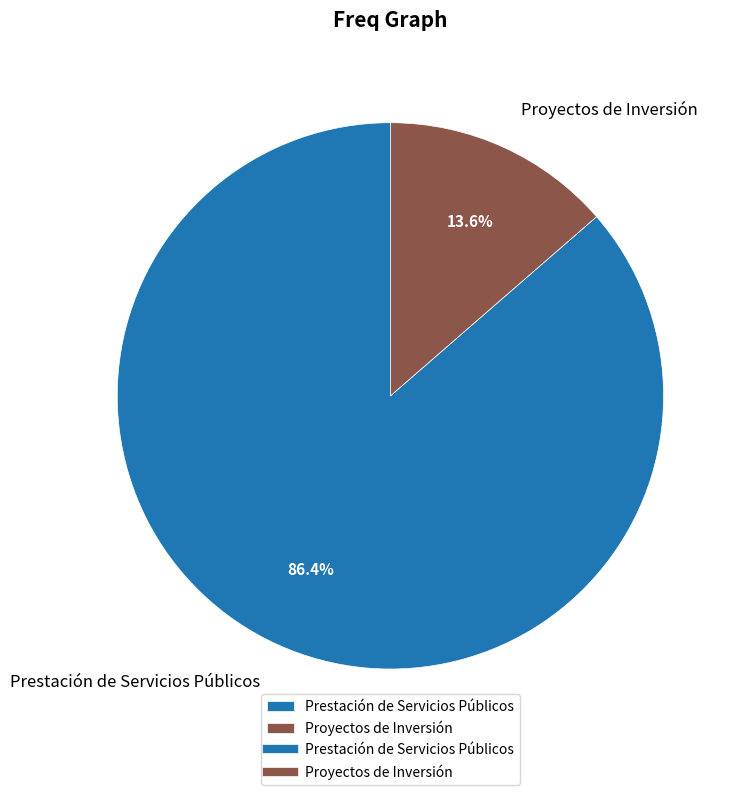

Between Prestación de Servicios Públicos and Proyectos de Inversión, which is larger?

Prestación de Servicios Públicos